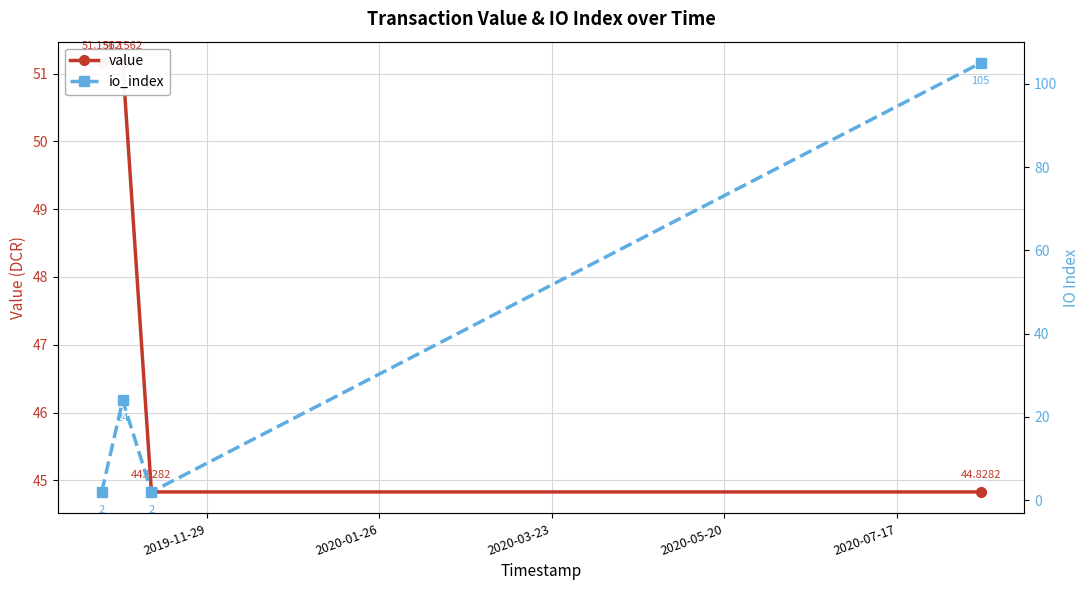

What is the sum of all io_index values?

133.0